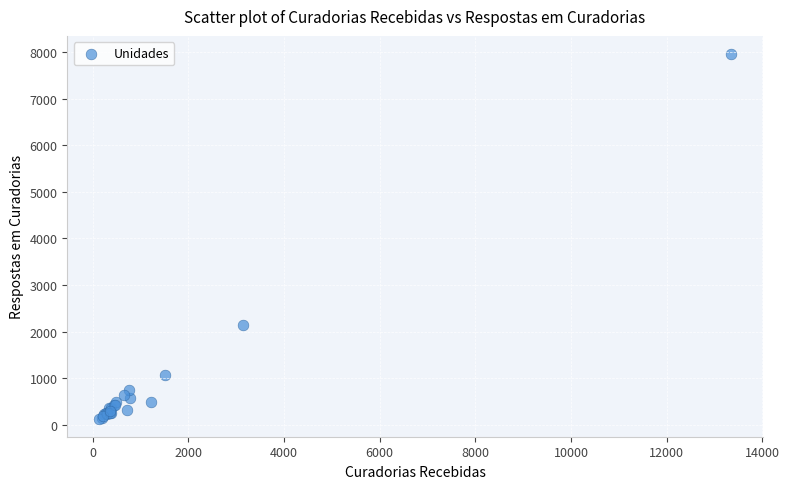

What Y value in the scatter plot is closest to 4047?

2132